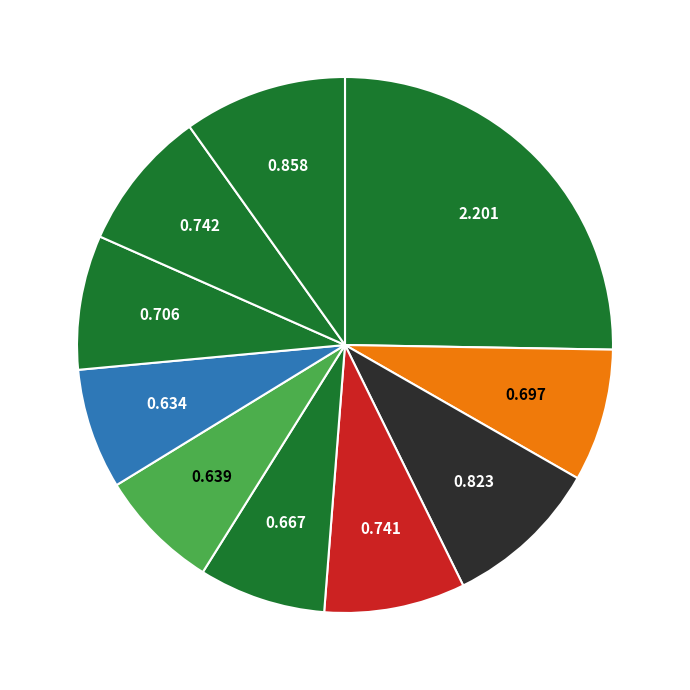

How many slices are in this pie chart?

10